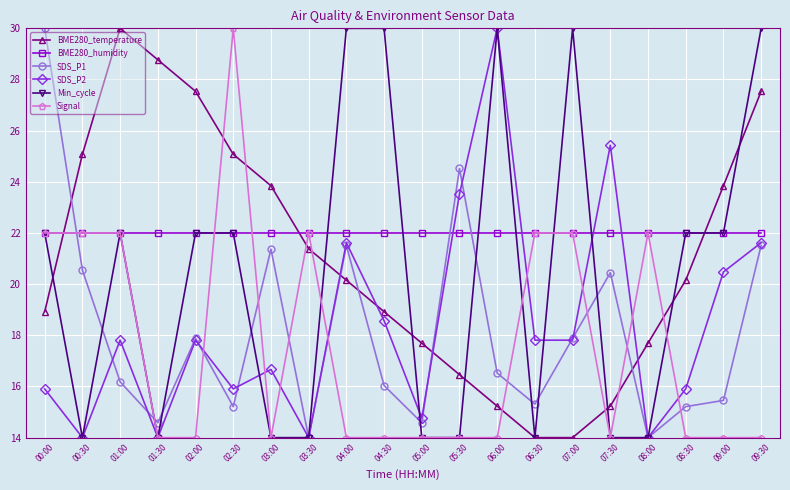

Where do SDS_P2 and BME280_humidity first cross each other?

05:00 and 05:30